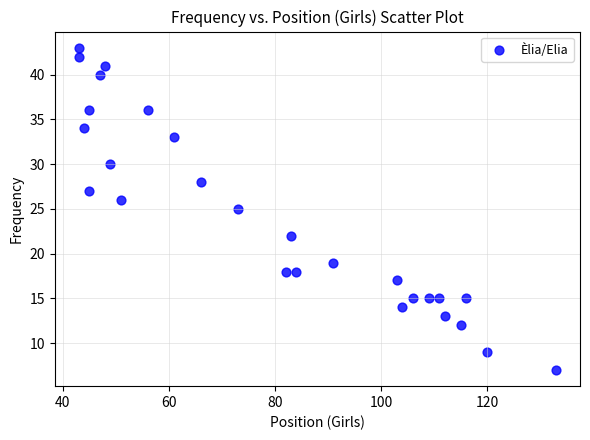

What is the range of X values (max minus min)?

90